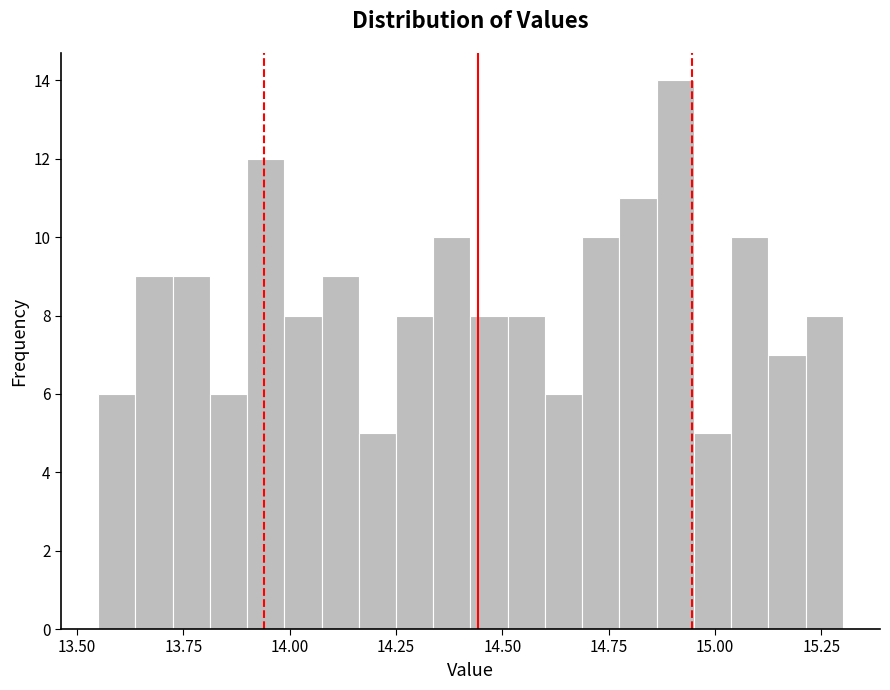

Around what value on the x-axis is the tallest bar? Give the approximate position of its centre, as read against the axis.

14.90